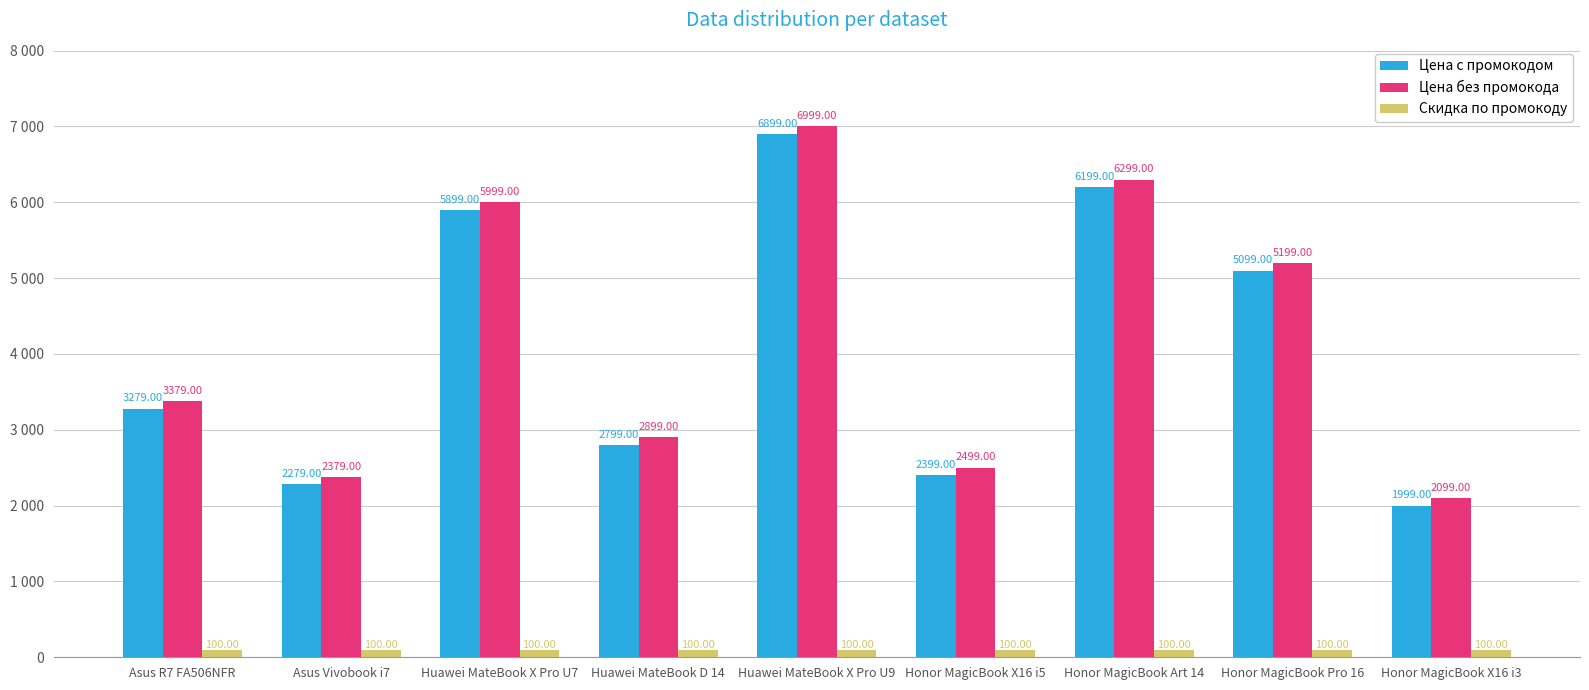

Reading right to left, transcribe all the data shown in this chart.

Цена c промокодом: Honor MagicBook X16 i3=1999	Honor MagicBook Pro 16=5099	Honor MagicBook Art 14=6199	Honor MagicBook X16 i5=2399	Huawei MateBook X Pro U9=6899	Huawei MateBook D 14=2799	Huawei MateBook X Pro U7=5899	Asus Vivobook i7=2279	Asus R7 FA506NFR=3279
Цена без промокода: Honor MagicBook X16 i3=2099	Honor MagicBook Pro 16=5199	Honor MagicBook Art 14=6299	Honor MagicBook X16 i5=2499	Huawei MateBook X Pro U9=6999	Huawei MateBook D 14=2899	Huawei MateBook X Pro U7=5999	Asus Vivobook i7=2379	Asus R7 FA506NFR=3379
Скидка по промокоду: Honor MagicBook X16 i3=100	Honor MagicBook Pro 16=100	Honor MagicBook Art 14=100	Honor MagicBook X16 i5=100	Huawei MateBook X Pro U9=100	Huawei MateBook D 14=100	Huawei MateBook X Pro U7=100	Asus Vivobook i7=100	Asus R7 FA506NFR=100